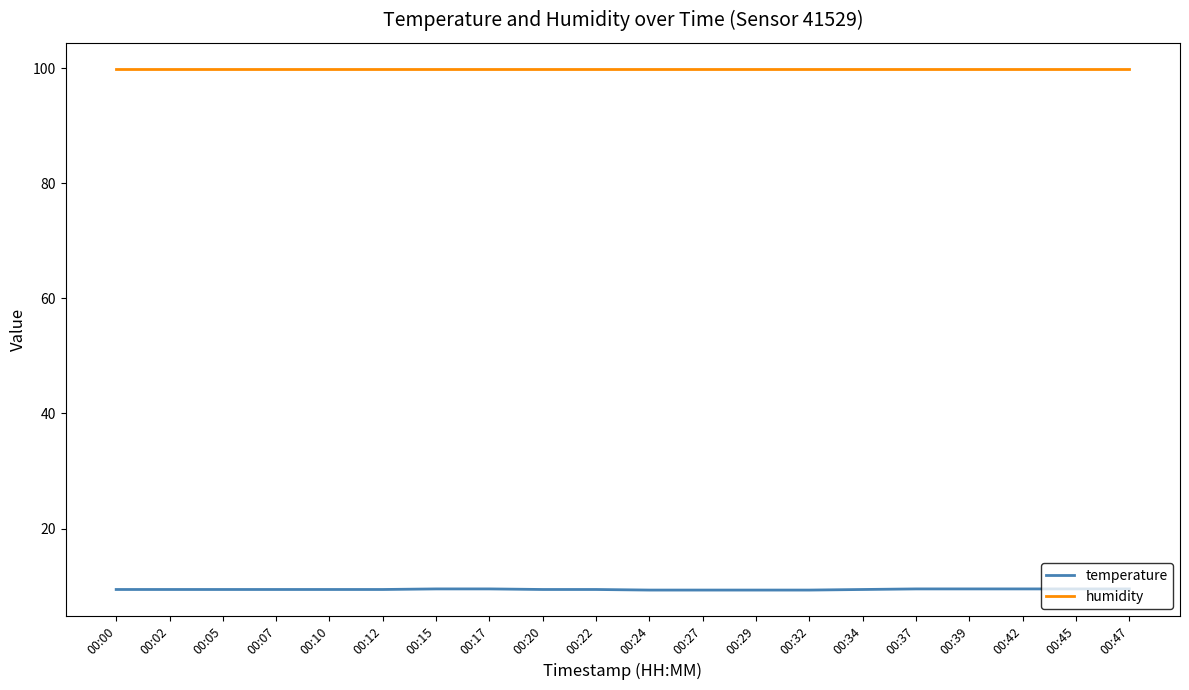

What is the sum of the humidity values at 00:20 and 00:22?

199.8